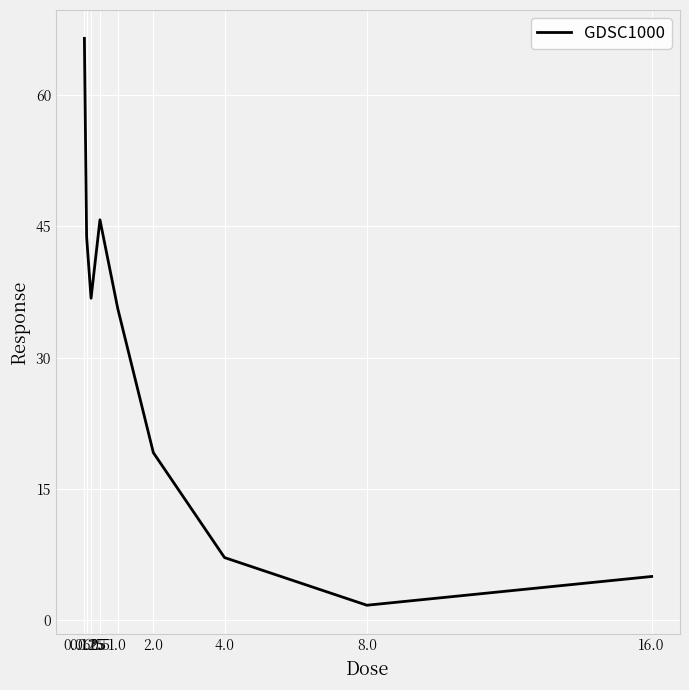

Where does the data first go above 35?

0.0625